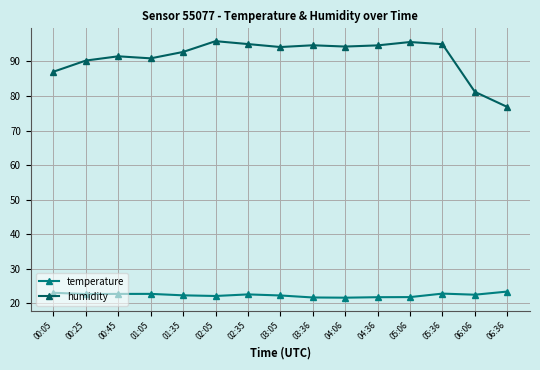

Is the value of temperature at 03:36 greater than the value of humidity at 05:36?

No